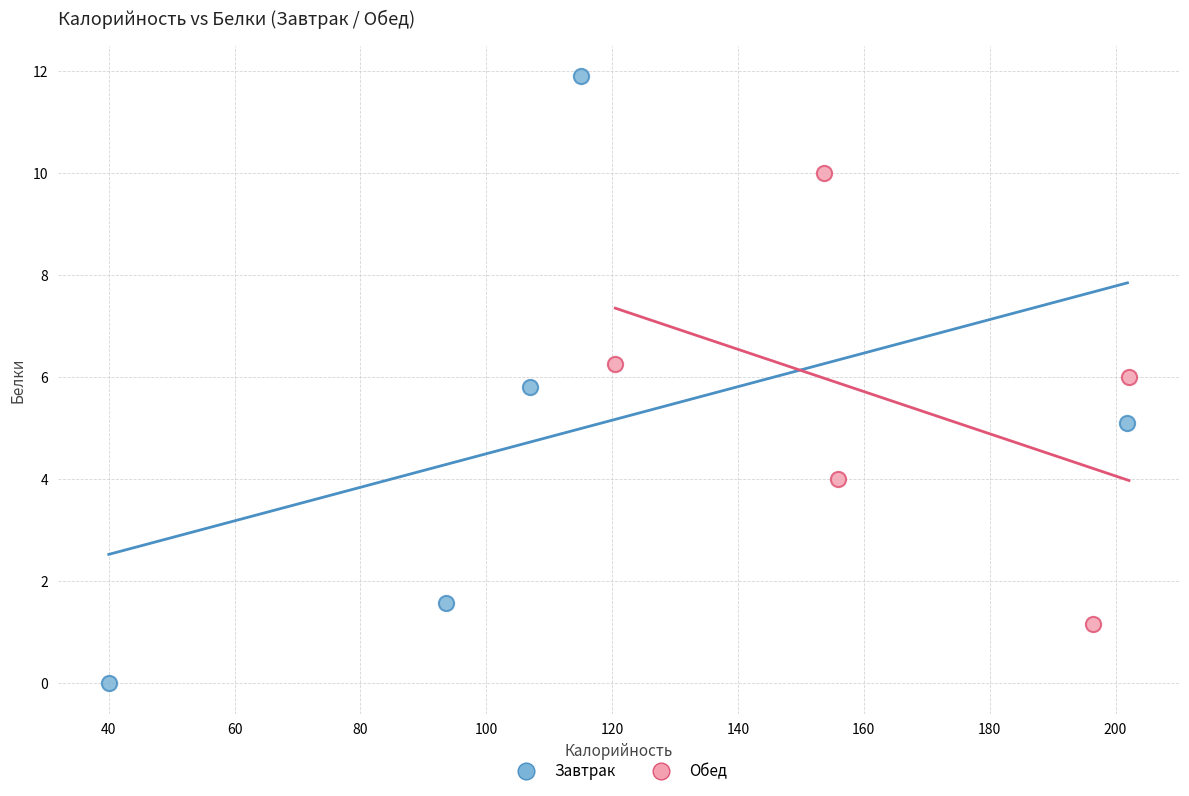

Which series reaches the maximum Y coordinate?

Завтрак